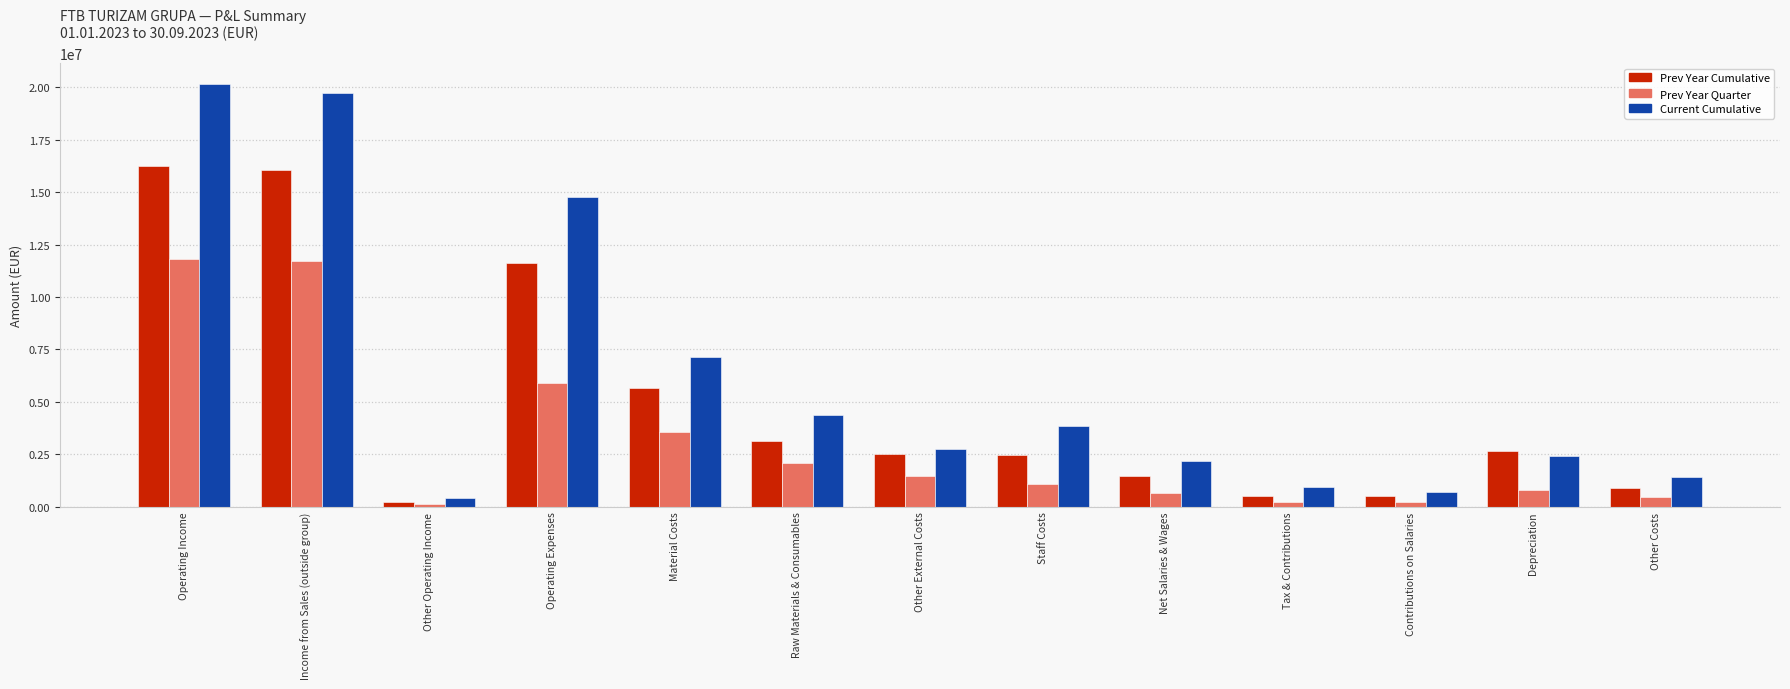

What is the maximum value for Prev Year Cumulative?

16263699